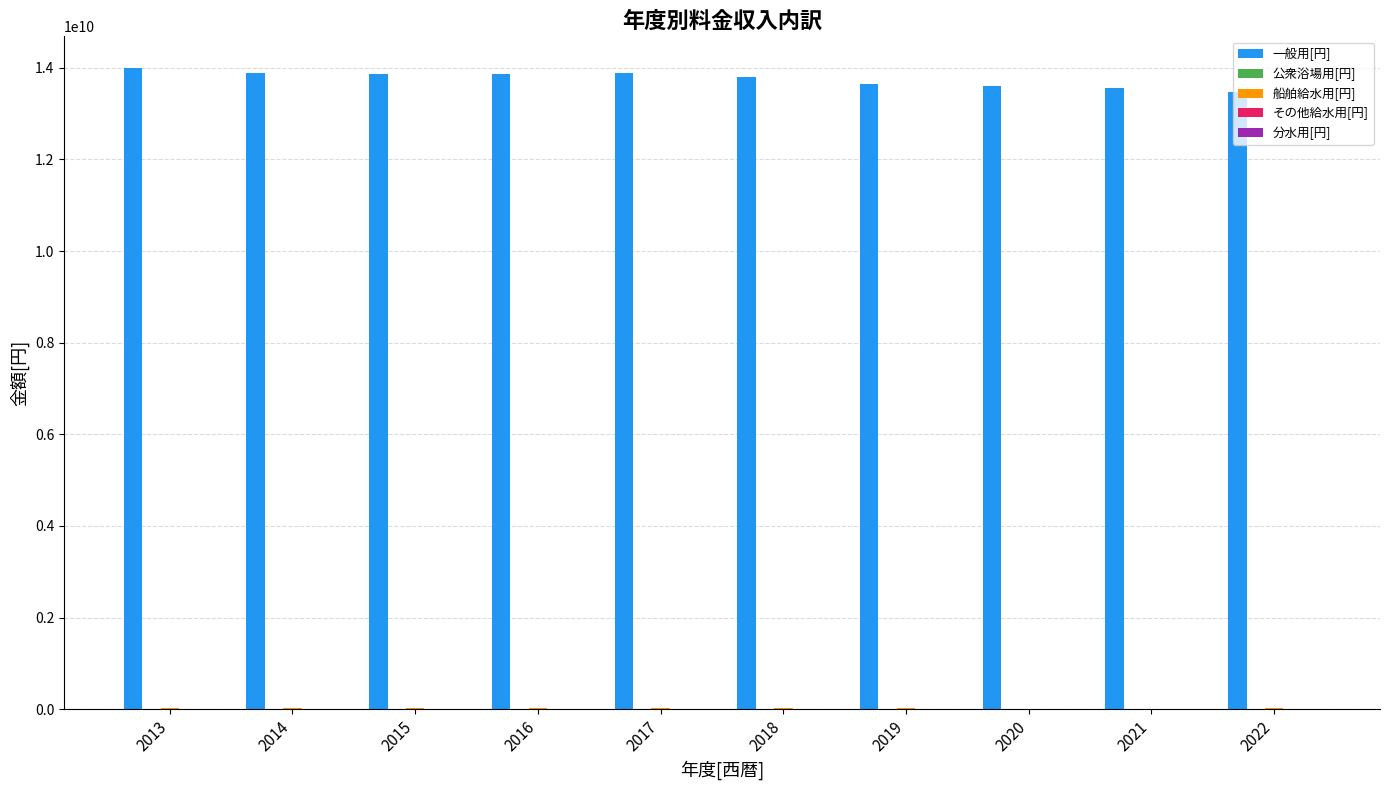

Which series has the largest total across all categories?

一般用[円]